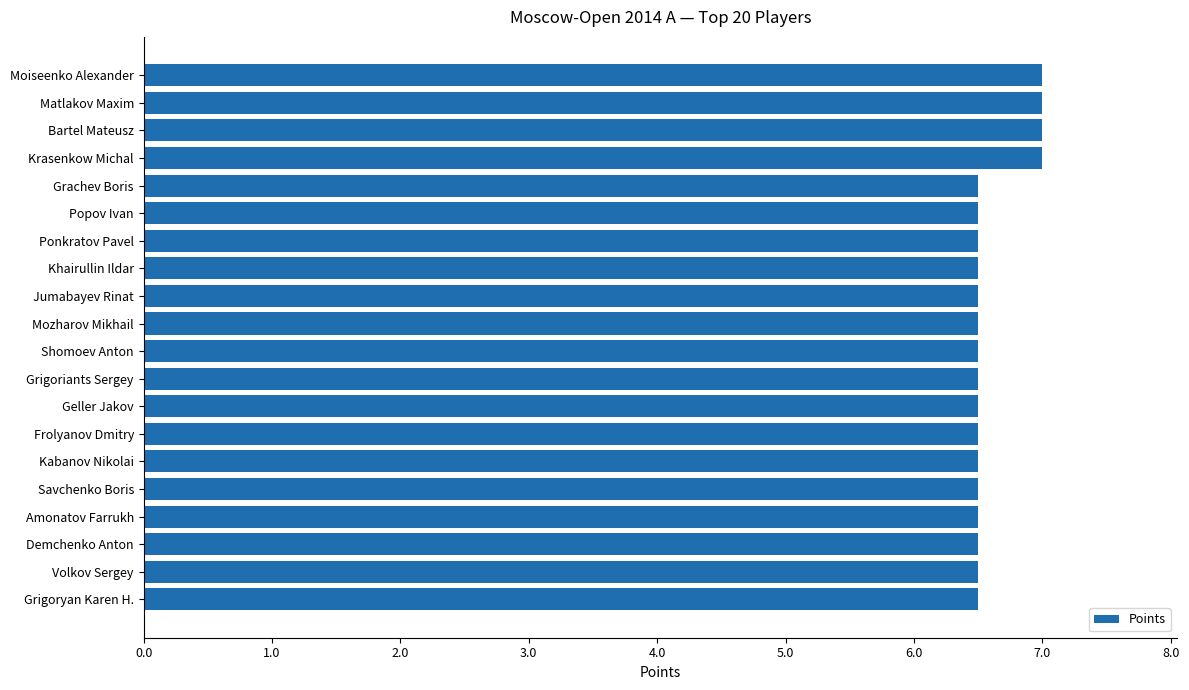

What is the ratio of the value at Bartel Mateusz to the value at Popov Ivan?

1.1